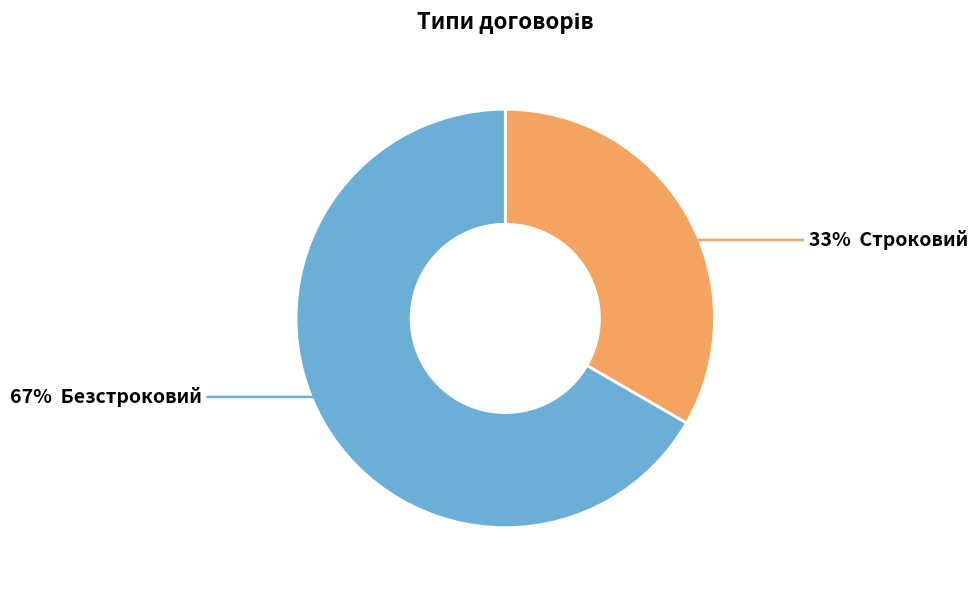

Is there a majority slice in this chart?

Yes